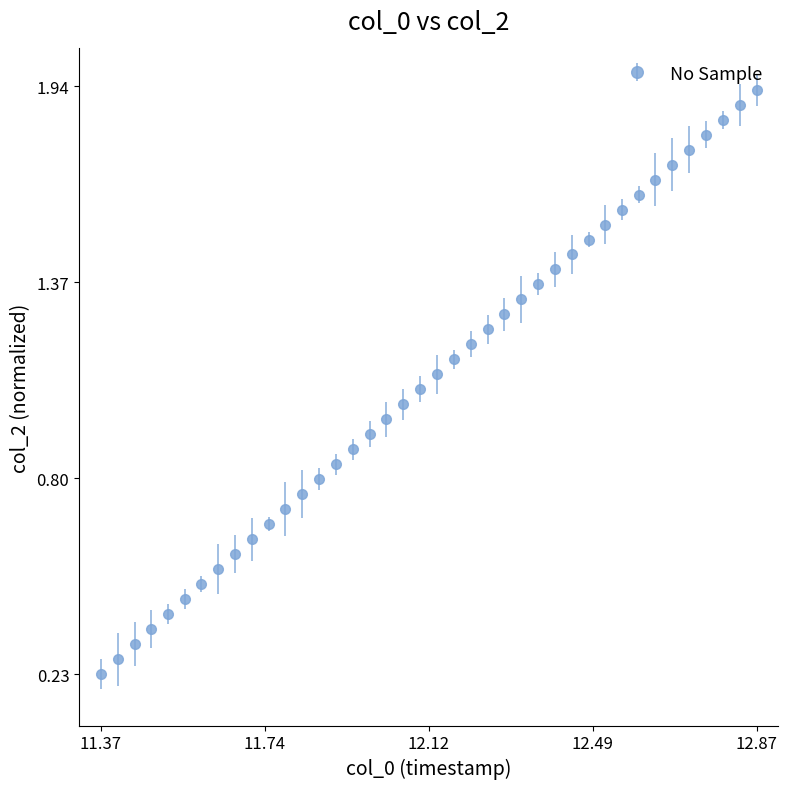

What is the sum of all values?

43.2